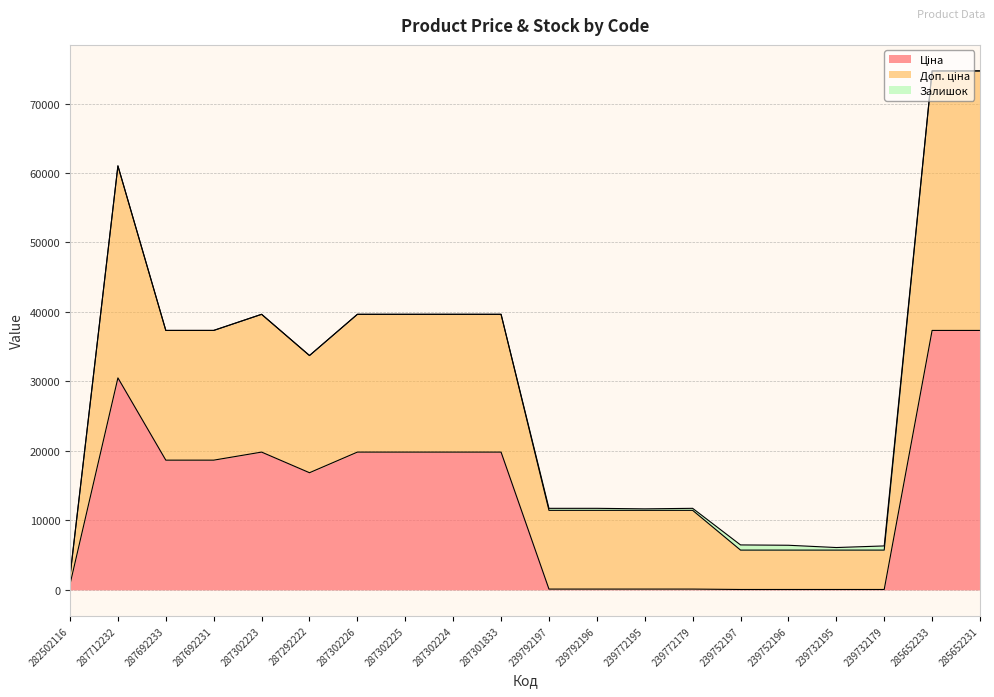

Which series has the widest spread of values?

Доп. ціна